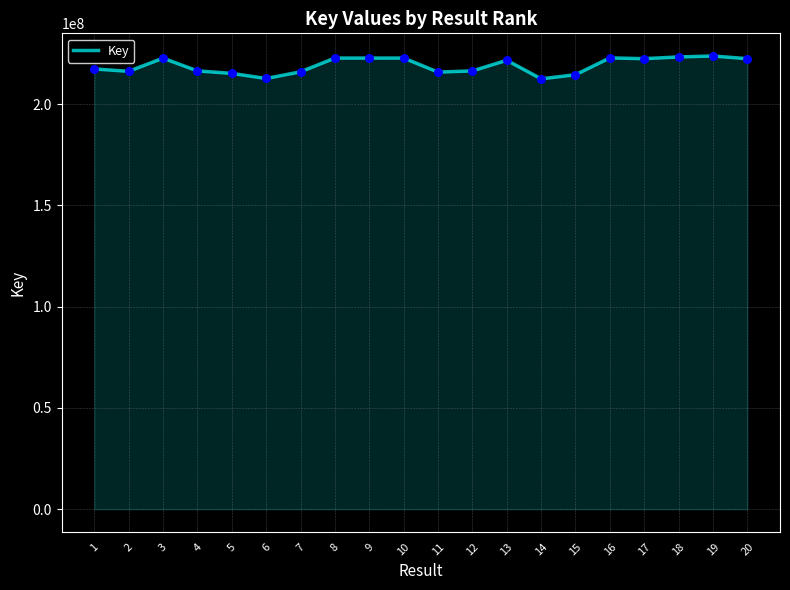

What is the ratio of the value at 11 to the value at 16?

1.0